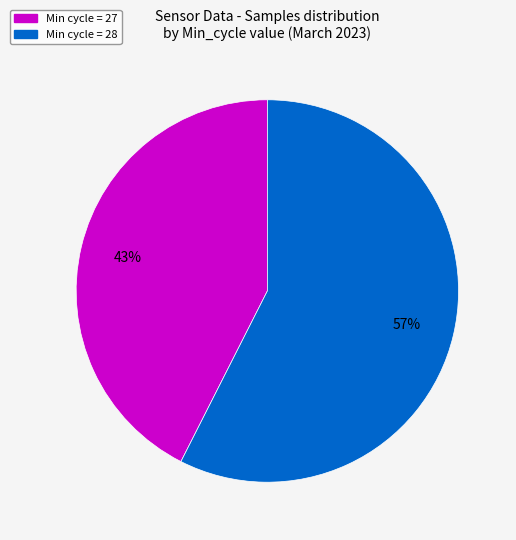

Does any single category account for the majority?

Yes